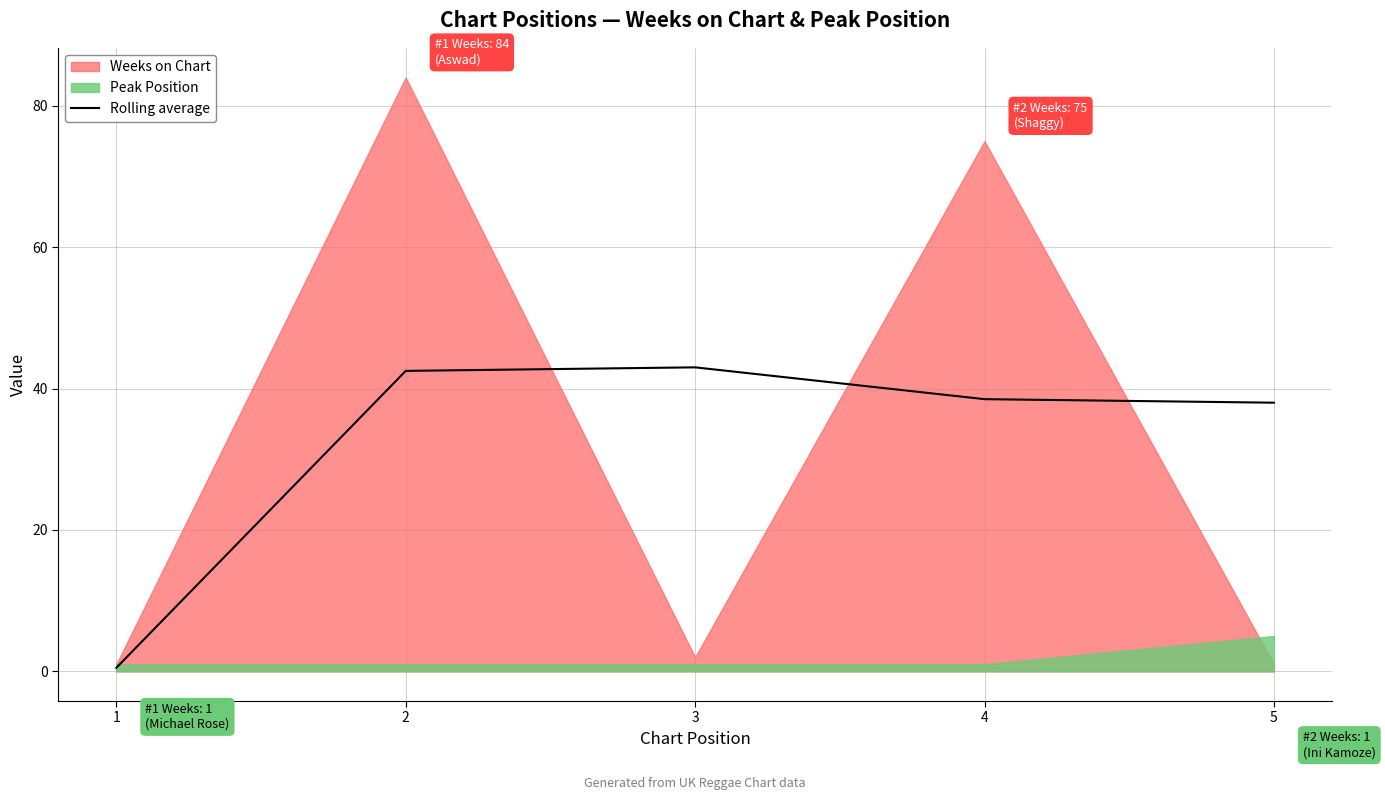

True or false: the data shows 9.7 at 3.

False